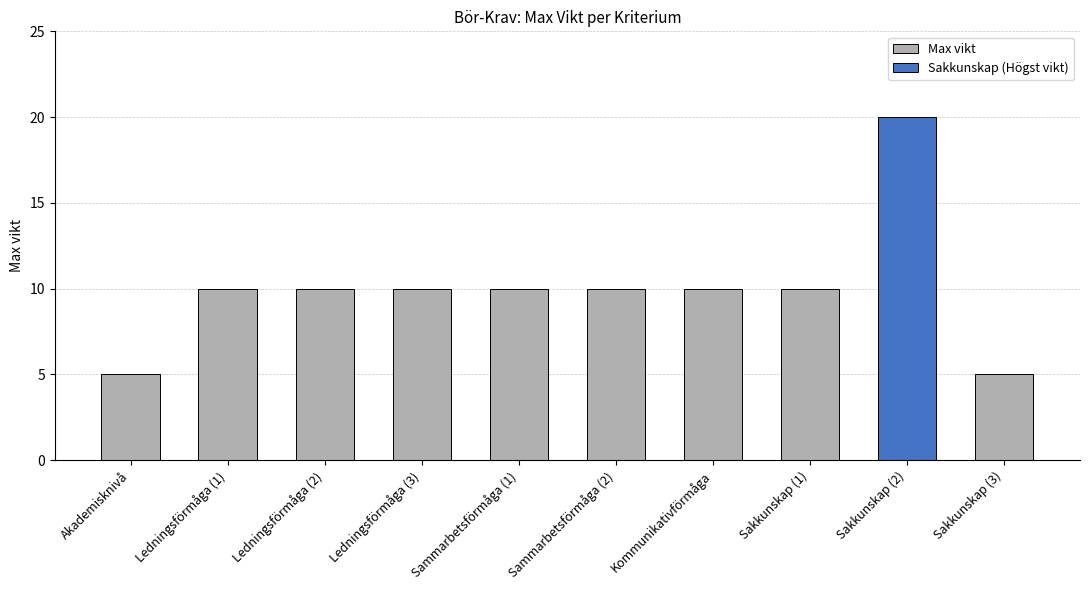

How many categories are shown in the chart?

10